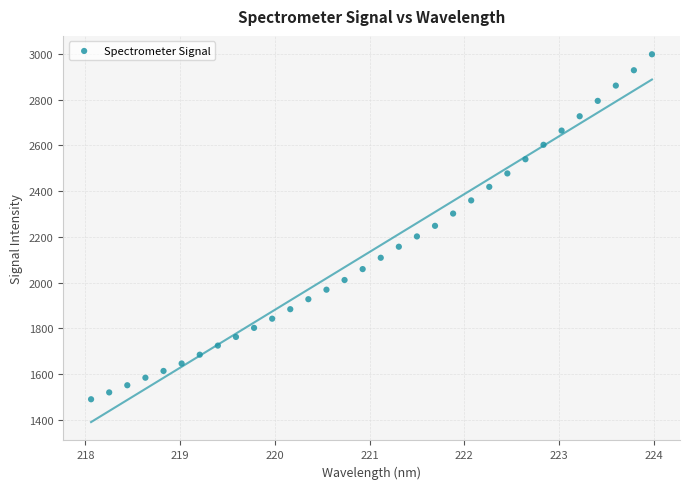

What is the range of Y values (max minus min)?

1507.2